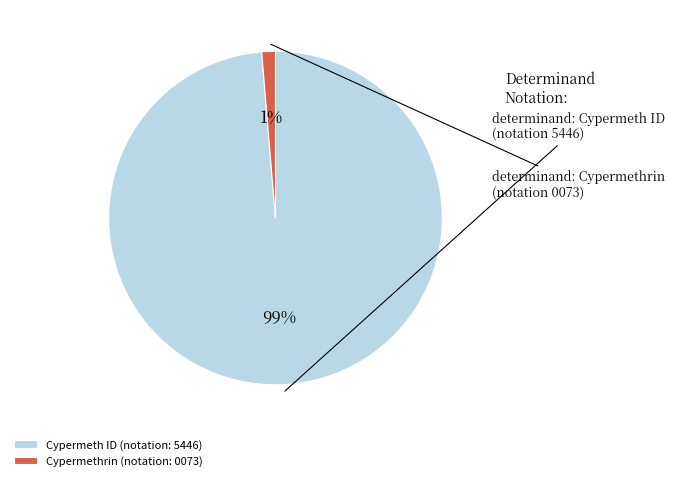

What percentage is the Cypermethrin (notation: 0073) slice, to the nearest percent?

1%